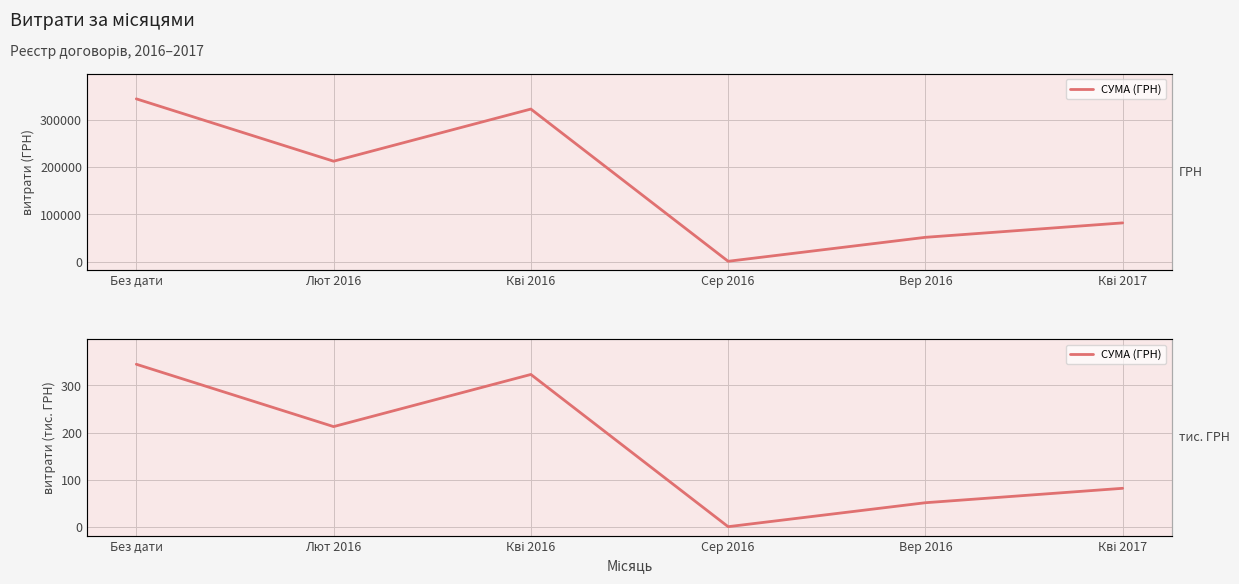

List the labels in order of value, smallest first.

Сер 2016, Вер 2016, Кві 2017, Лют 2016, Кві 2016, Без дати